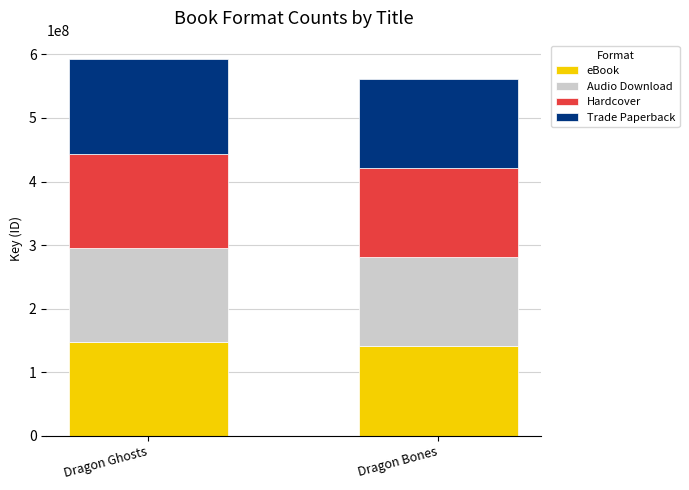

What is the minimum value for eBook?

140263132